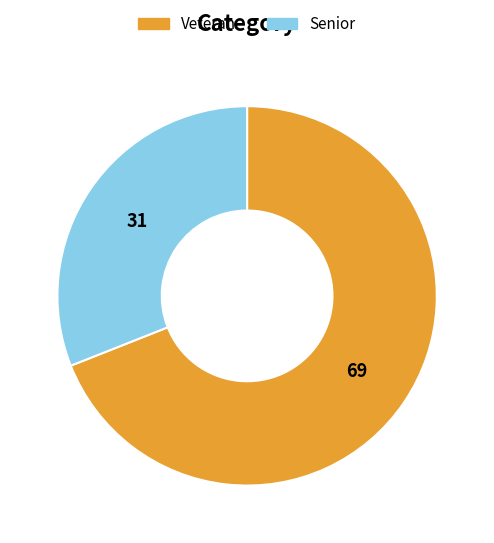

Is the sum of Veteran and Senior greater than half?

Yes